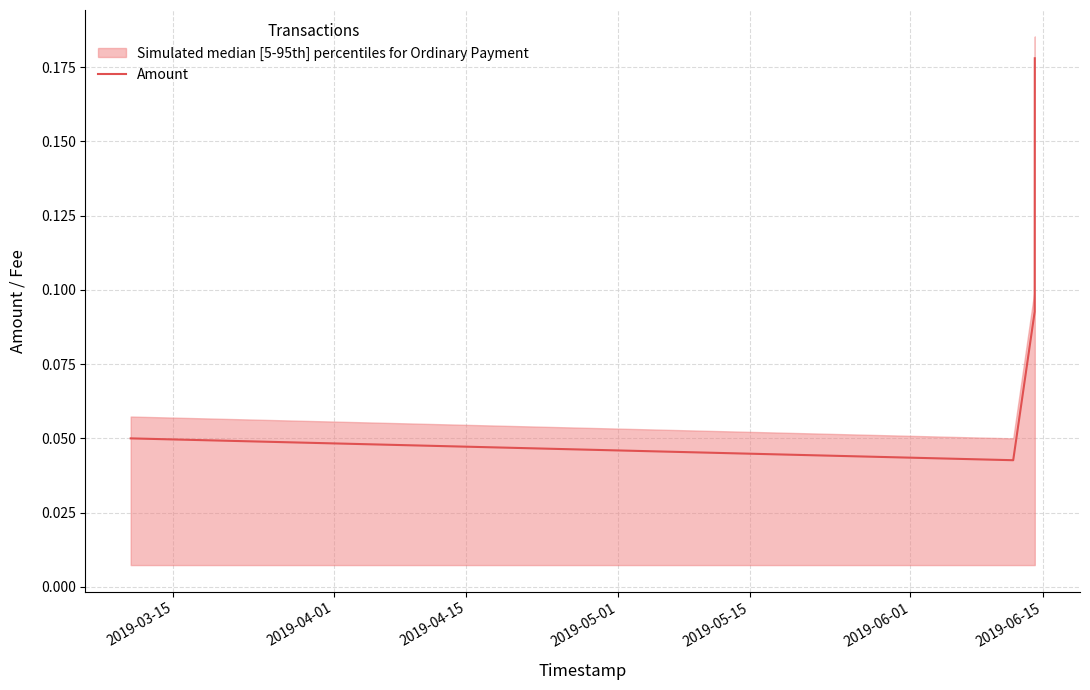

Reading left to right, transcribe all the data shown in this chart.

0.1	0.0	0.1	0.2